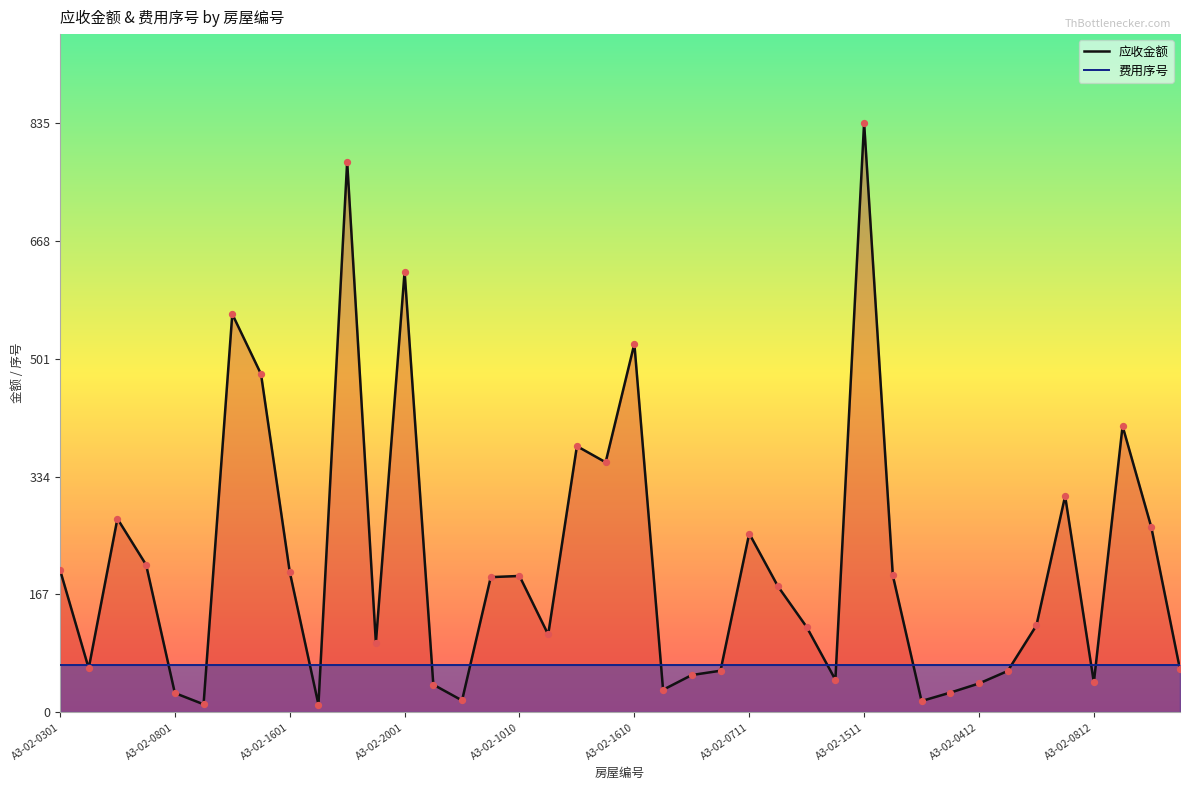

What are all the series names shown in the legend?

应收金额, 费用序号